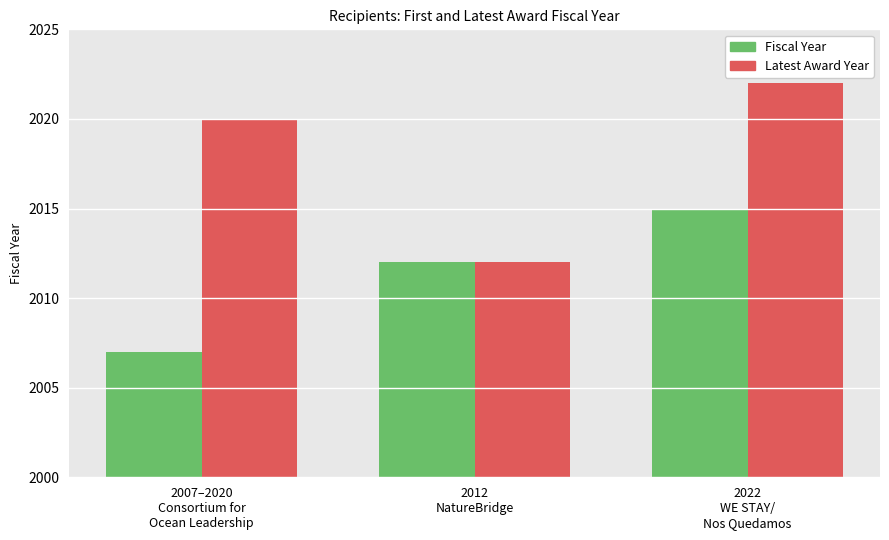

How many distinct data groups are displayed?

2